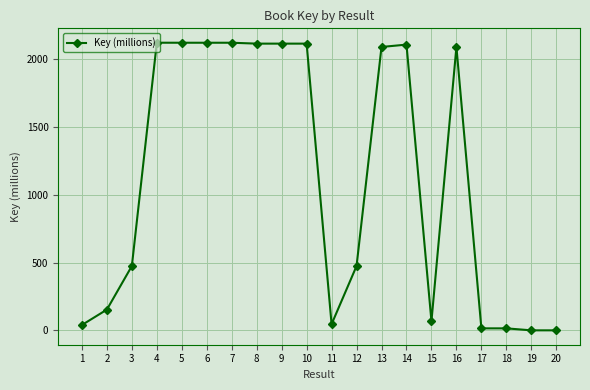

What is the value of the 5th point from the left?

2119.5